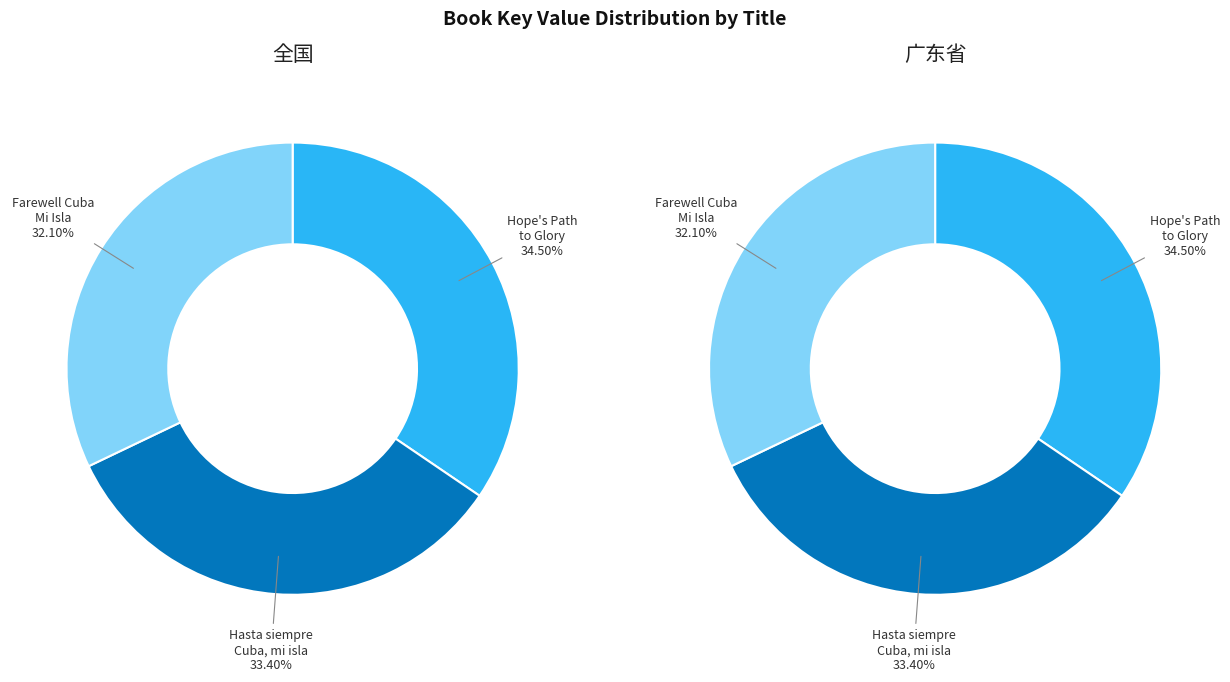

Which slice is the largest?

Hope's Path to Glory